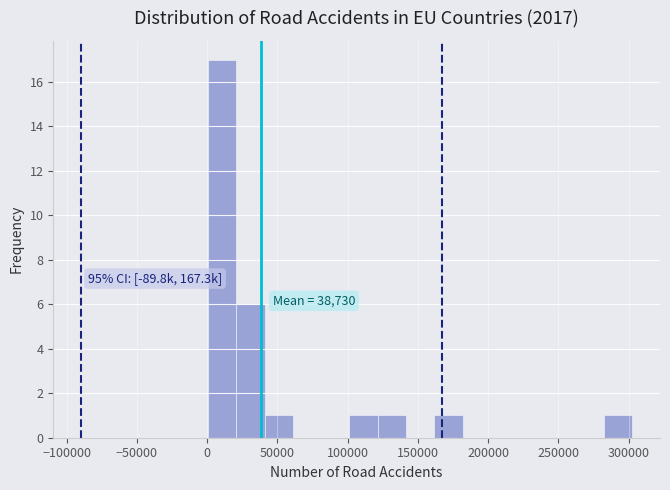

Which range on the x-axis has the tallest bar?

0 to 20000